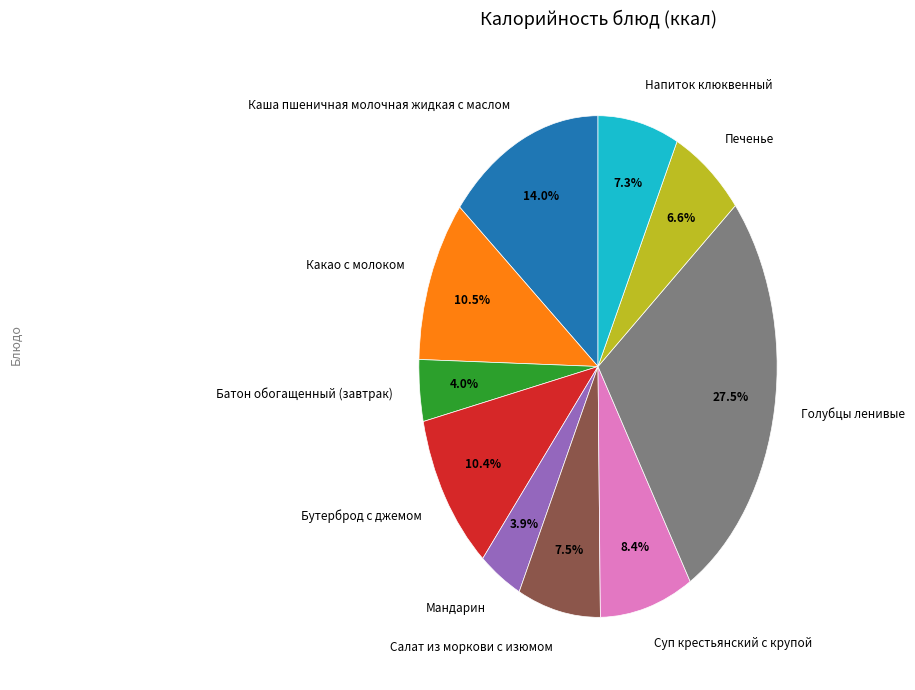

What percentage is the Бутерброд с джемом slice, to the nearest percent?

10%